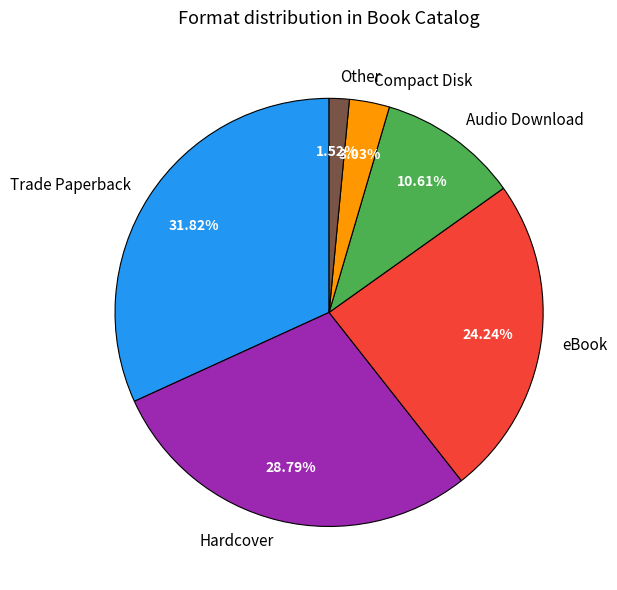

The Other slice represents 15% of the pie. True or false?

False